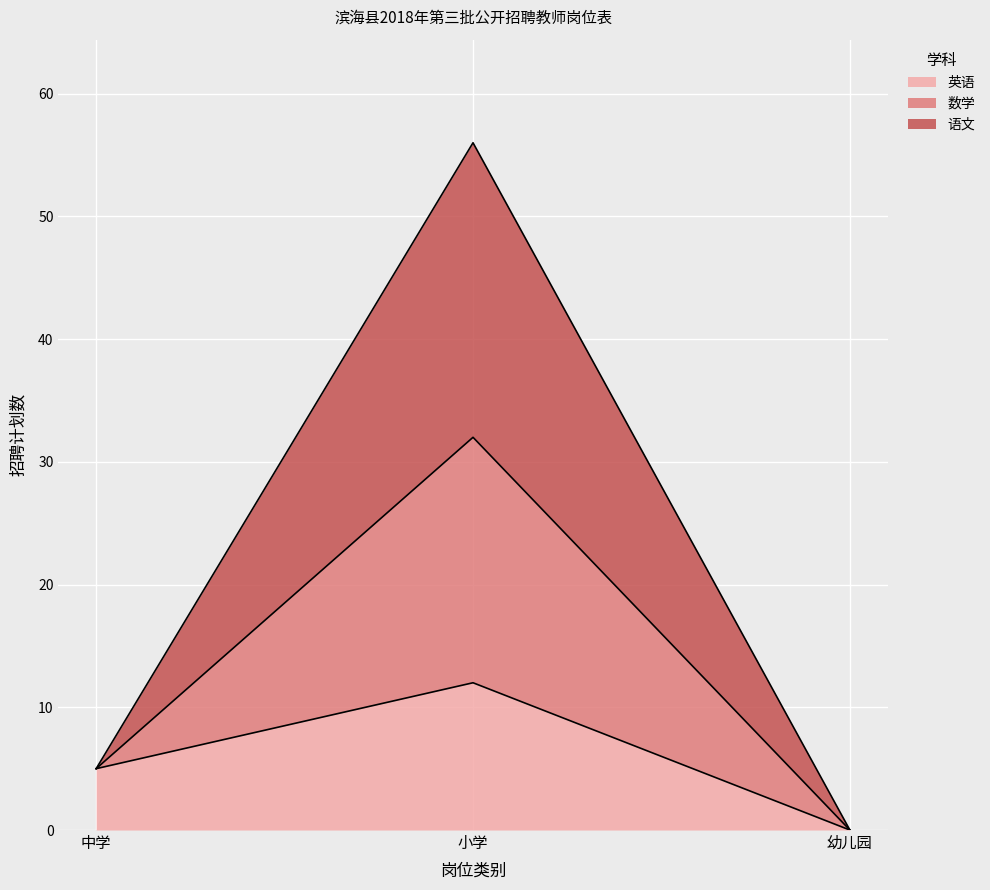

The value of 数学 at 小学 is 79. True or false?

False